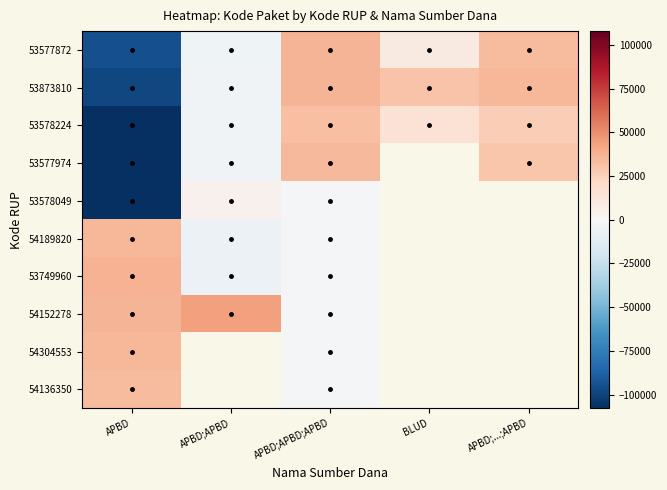

What is the minimum value shown in the chart?

-107846.1